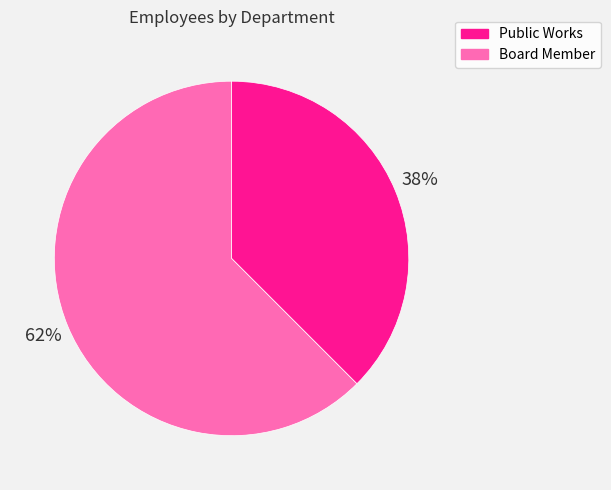

Count the number of slices in the pie.

2